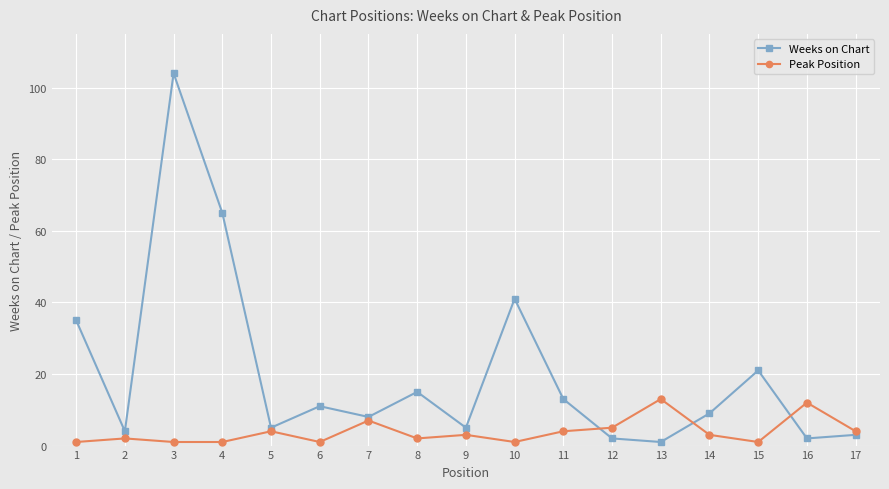

Where is the first local maximum for Weeks on Chart?

3